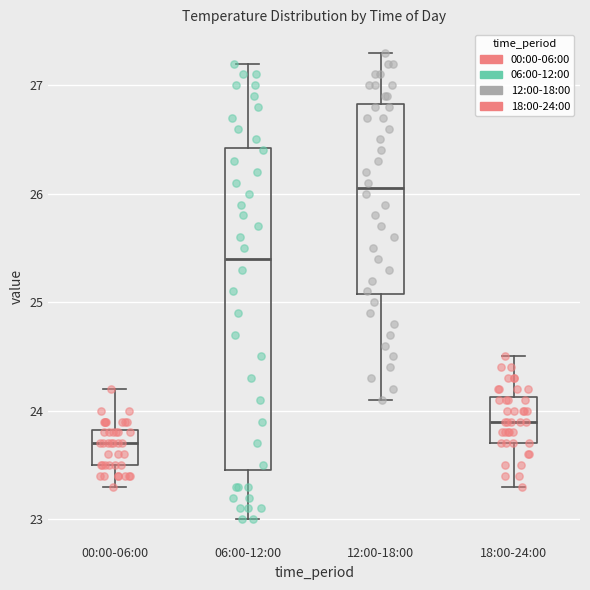

Comparing the boxes themselves (not the whiskers), which one is the tallest?

06:00-12:00